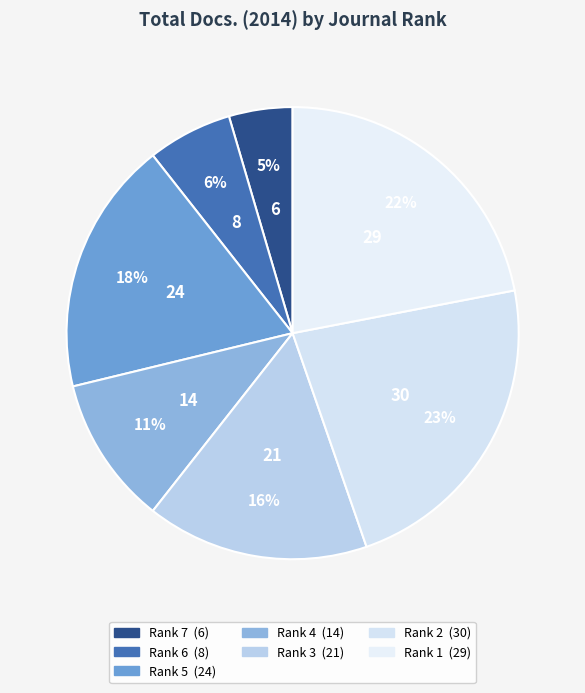

Rank the categories by value from highest to lowest.

Rank 2, Rank 1, Rank 5, Rank 3, Rank 4, Rank 6, Rank 7